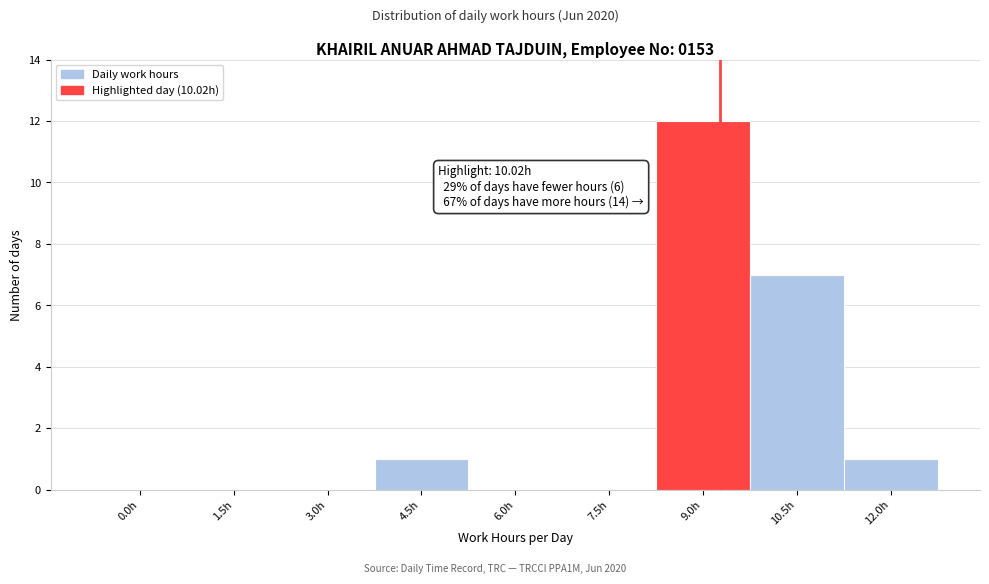

Reading right to left, list all the values displayed in this chart.

12.0h=1	10.5h=7	9.0h=12	7.5h=0	6.0h=0	4.5h=1	3.0h=0	1.5h=0	0.0h=0